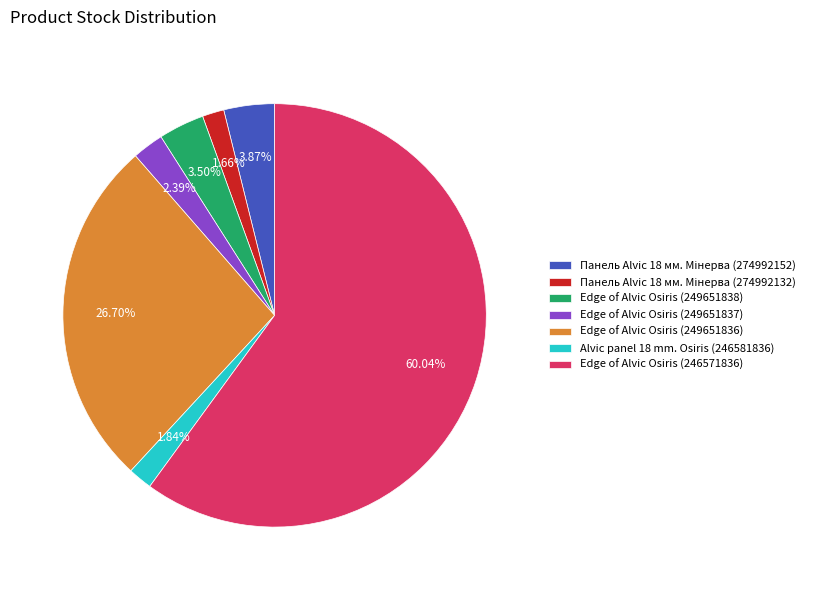

Combined, do Alvic panel 18 mm. Osiris (246581836) and Edge of Alvic Osiris (249651837) account for over 50%?

No